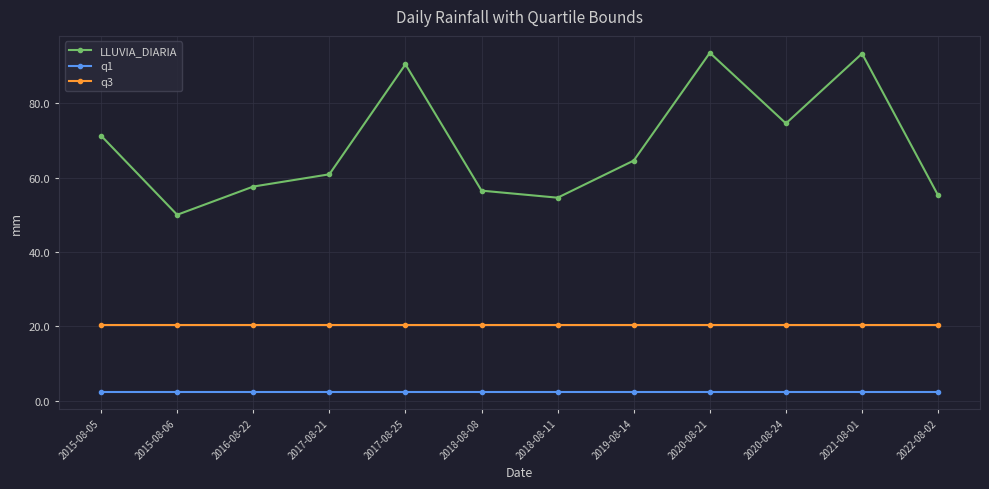

Between 2017-08-21 and 2021-08-01, which series saw the biggest shift?

LLUVIA_DIARIA